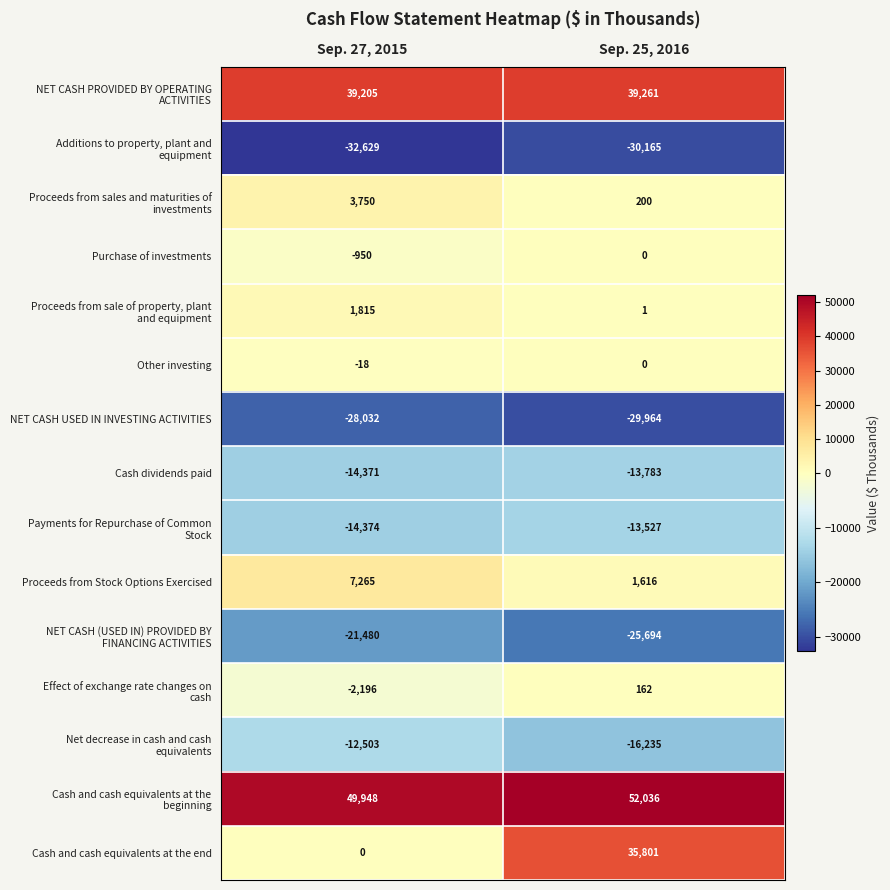

What is the spread (max minus min) of values at Sep. 27, 2015?

82577